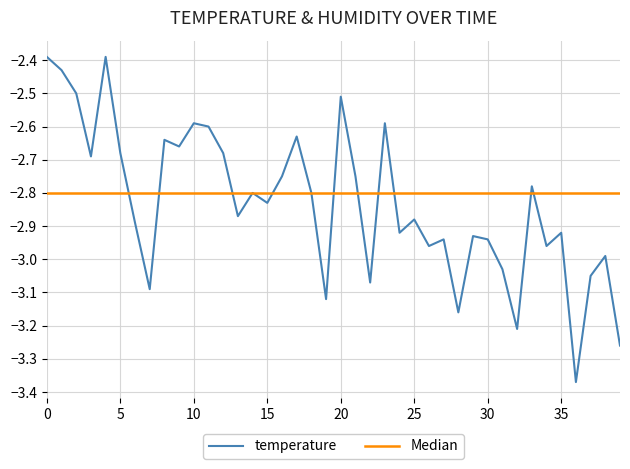

Which series has the largest range (max minus min)?

temperature